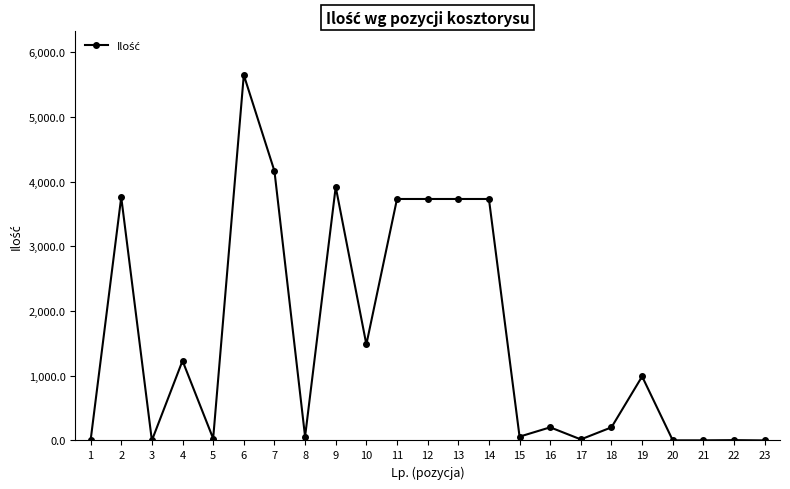

Does the chart have visible grid lines?

No